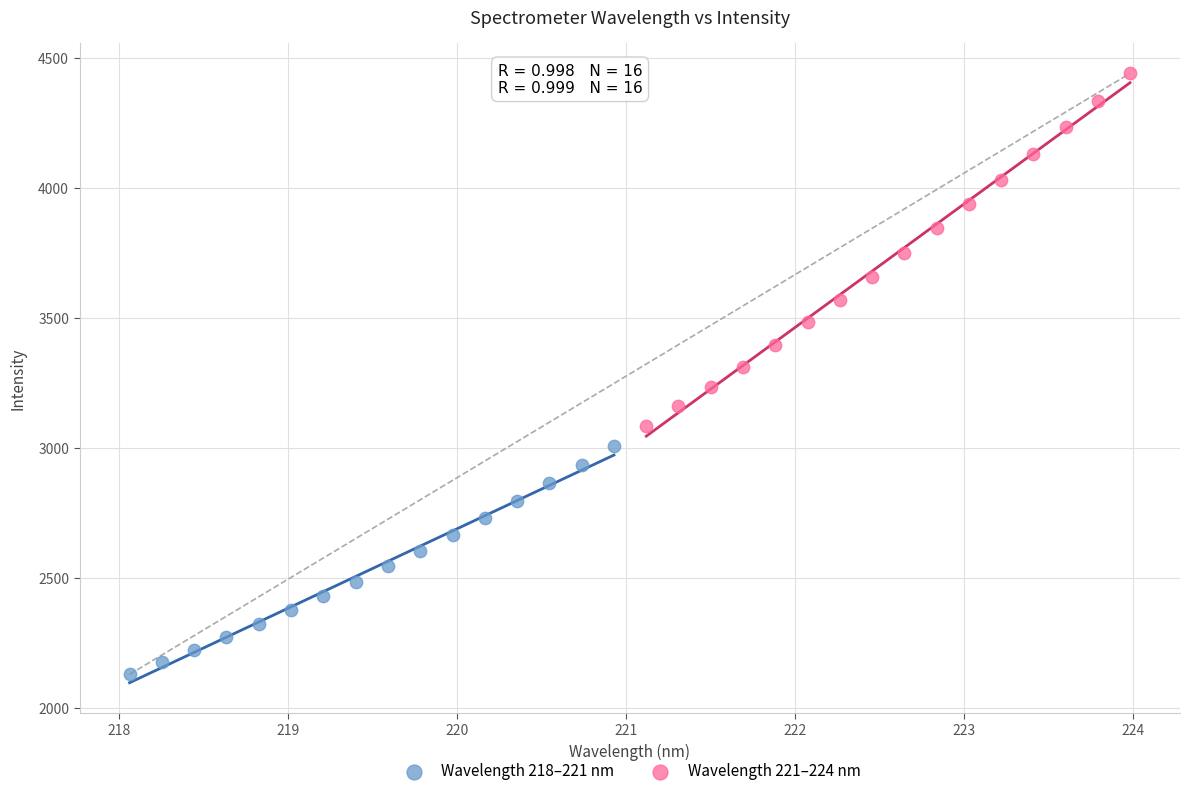

Which series reaches the minimum Y coordinate?

Wavelength 218–221 nm